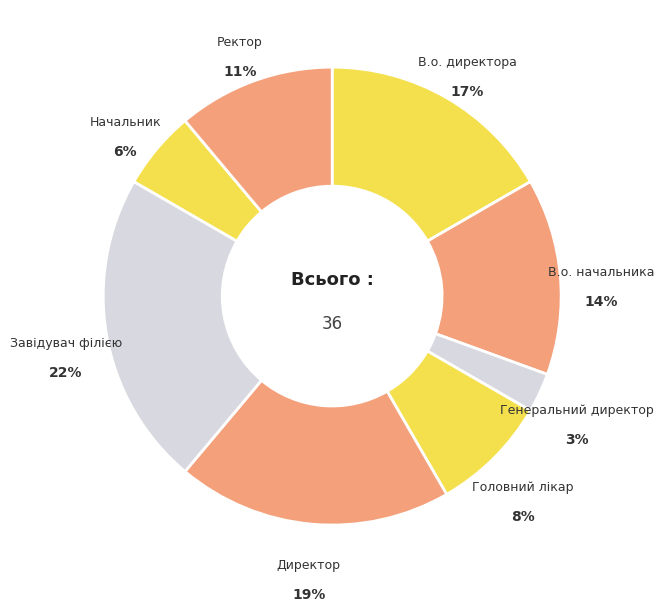

Count the number of slices in the pie.

8